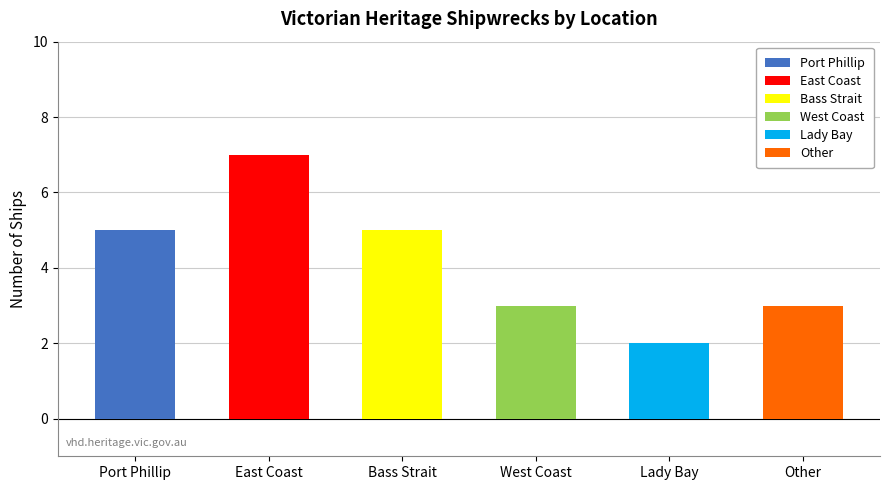

At which label is the value closest to 4?

Port Phillip